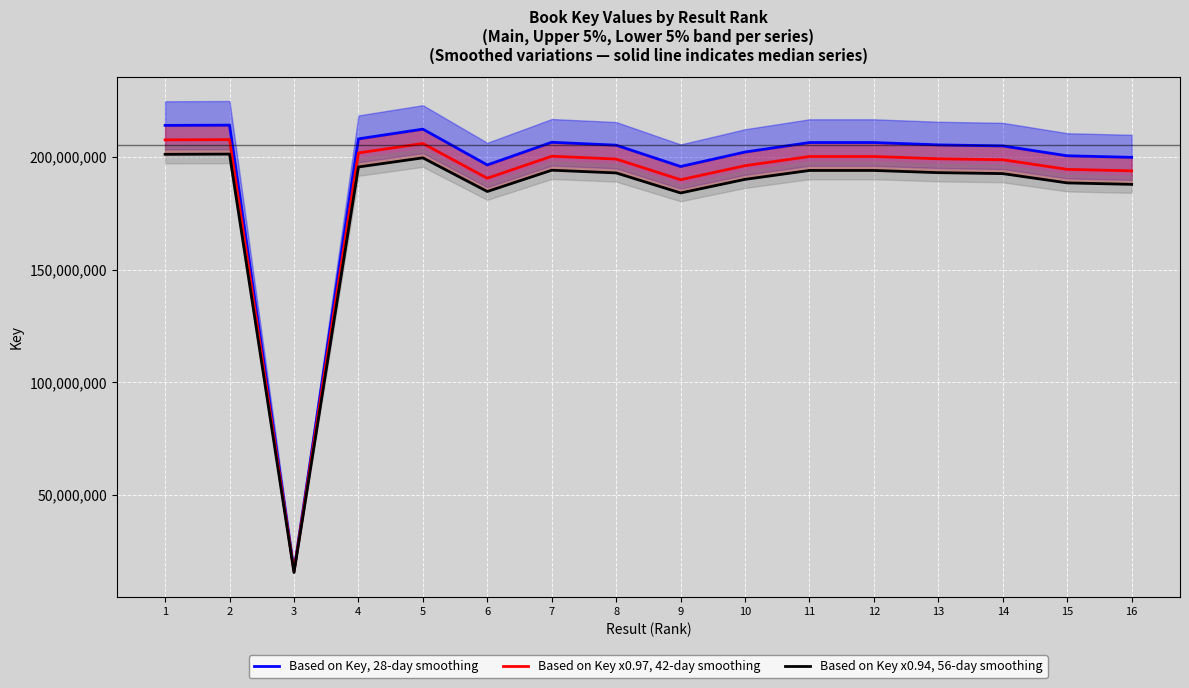

What is the difference between the Based on Key, 28-day smoothing values at 14 and 9?

9136586.0